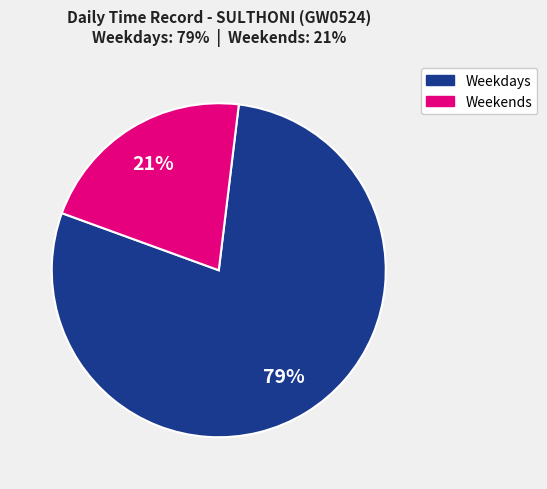

Is there a majority slice in this chart?

Yes